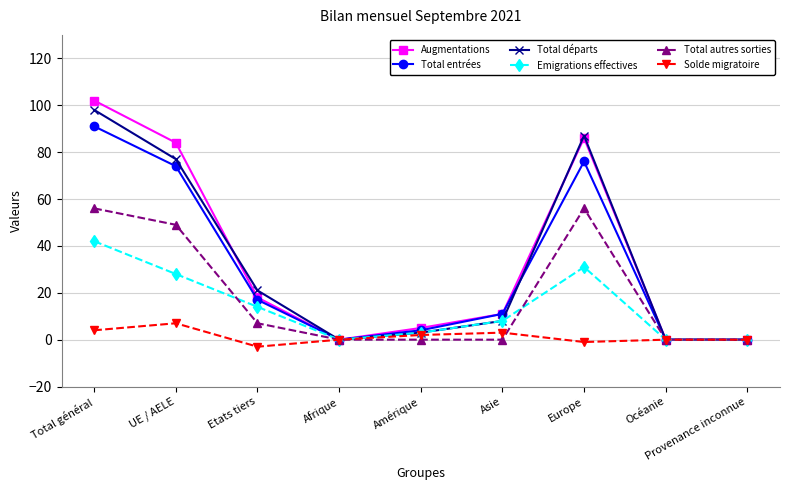

What is the minimum value for Solde migratoire?

-3